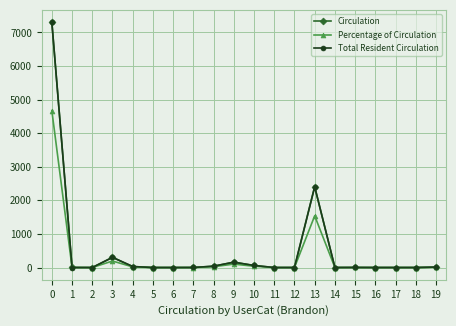

What is the greatest value displayed?

7305.0